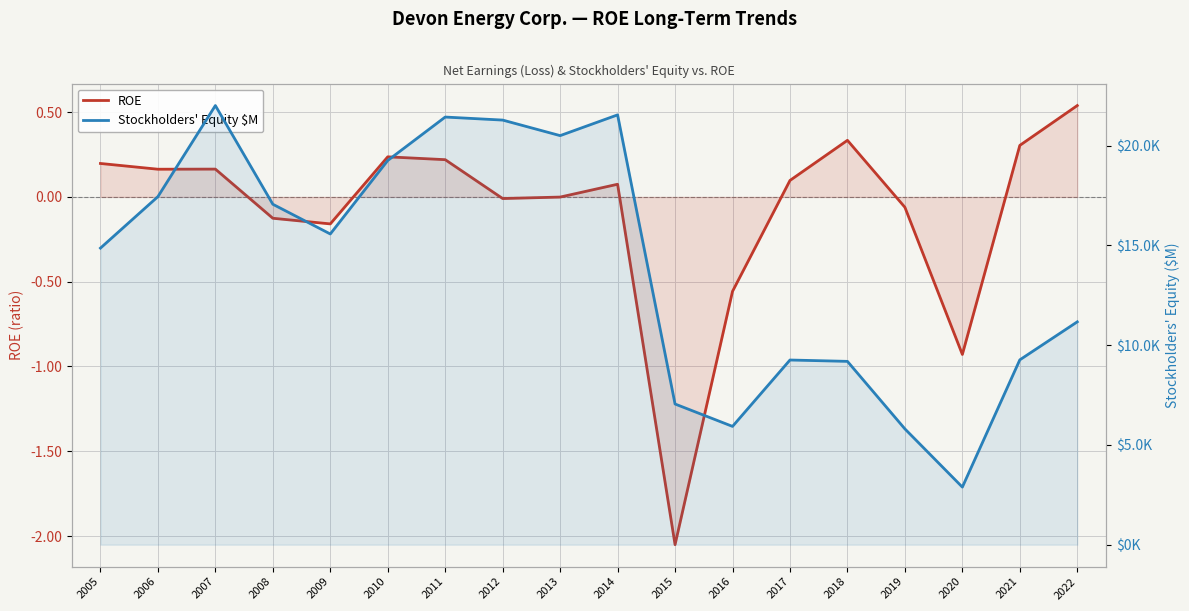

Reading left to right, what are all the values shown in this chart?

ROE: 2005=0.2	2006=0.2	2007=0.2	2008=-0.1	2009=-0.2	2010=0.2	2011=0.2	2012=-0.0	2013=-0.0	2014=0.1	2015=-2.1	2016=-0.6	2017=0.1	2018=0.3	2019=-0.1	2020=-0.9	2021=0.3	2022=0.5
Stockholders' Equity $M: 2005=14862.0	2006=17442.0	2007=22006.0	2008=17060.0	2009=15570.0	2010=19253.0	2011=21430.0	2012=21278.0	2013=20499.0	2014=21539.0	2015=7049.0	2016=5927.0	2017=9254.0	2018=9186.0	2019=5802.0	2020=2885.0	2021=9262.0	2022=11167.0